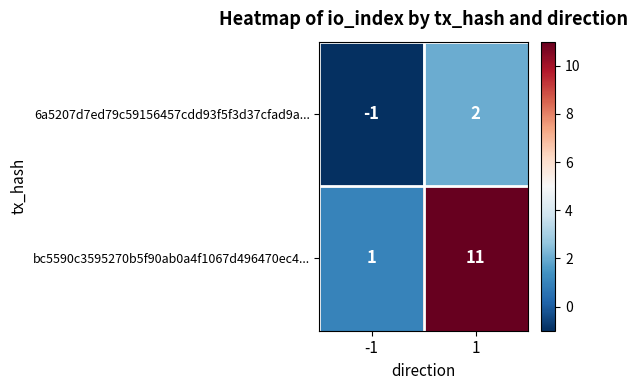

Which series has the largest range (max minus min)?

bc5590c3595270b5f90ab0a4f1067d496470ec4...